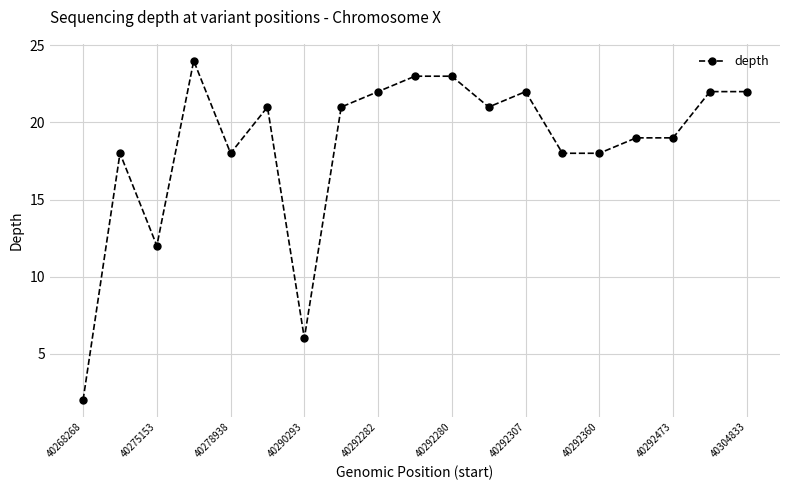

What is the maximum value shown in the chart?

24